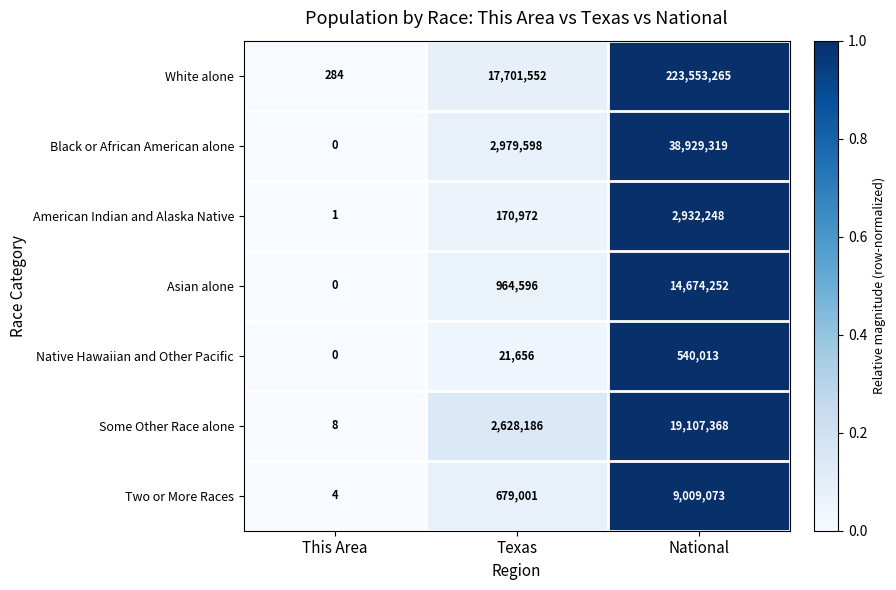

Which series changed the most between Texas and National?

White alone